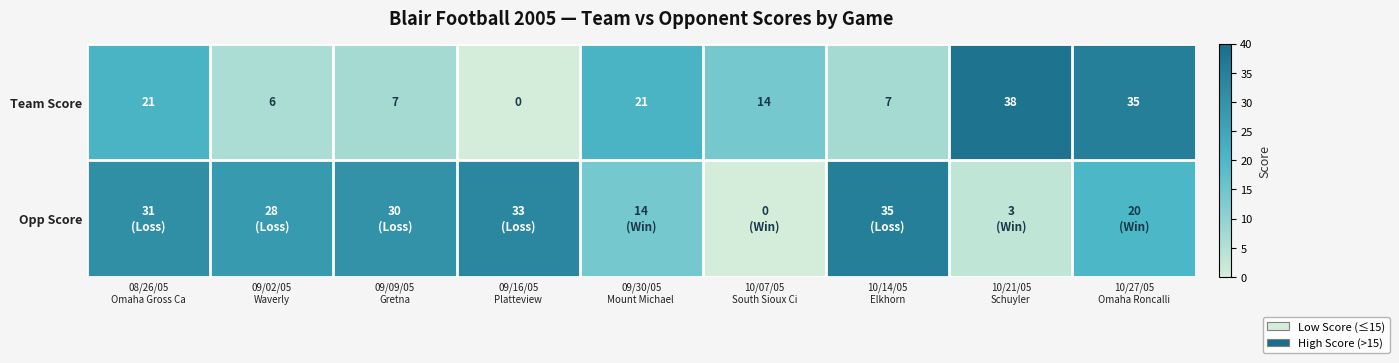

Which has a higher value, 10/14/05
Elkhorn or 10/07/05
South Sioux Ci?

10/07/05
South Sioux Ci